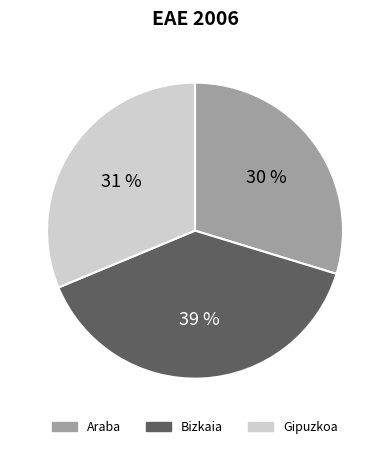

Which has a higher value, Gipuzkoa or Bizkaia?

Bizkaia